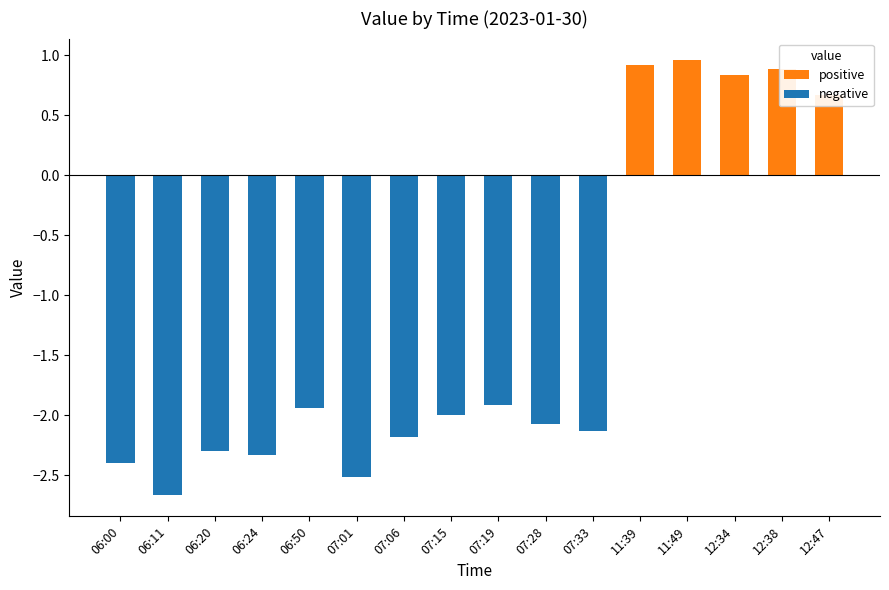

True or false: negative has a value of -0.6 at 06:20.

False